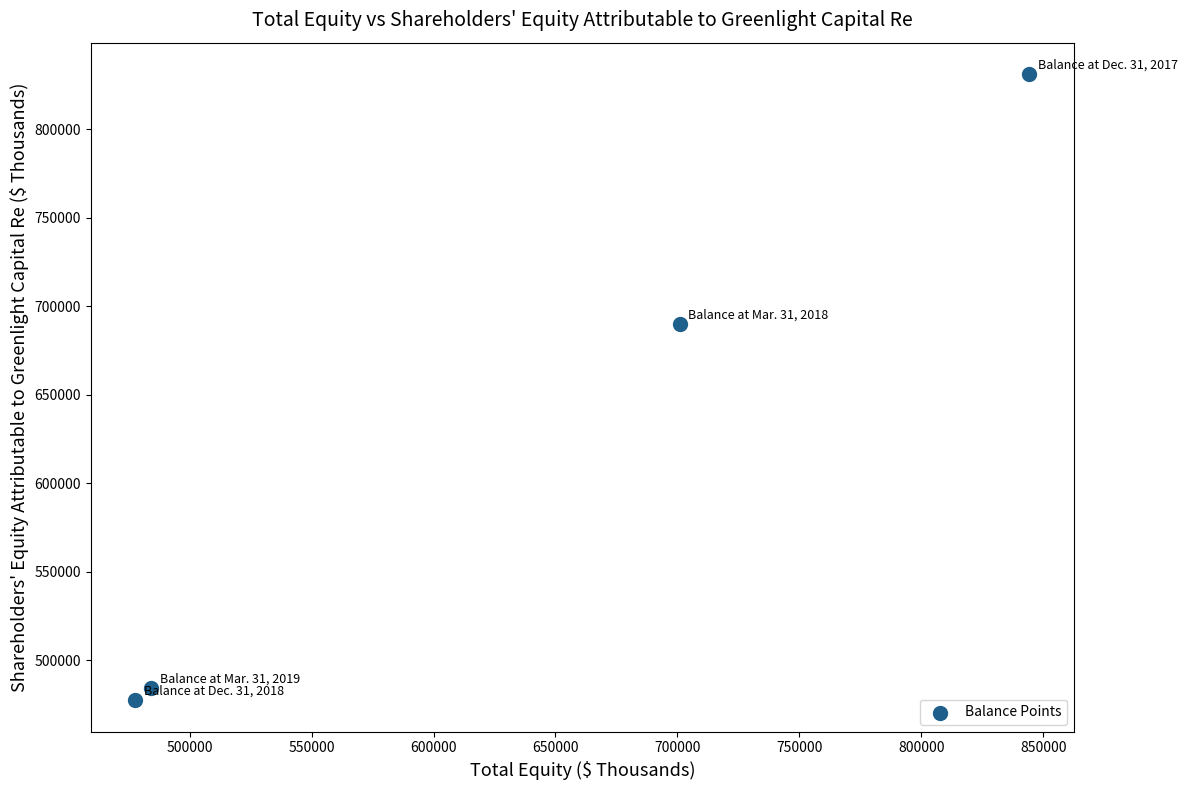

What is the range of X values (max minus min)?

366485